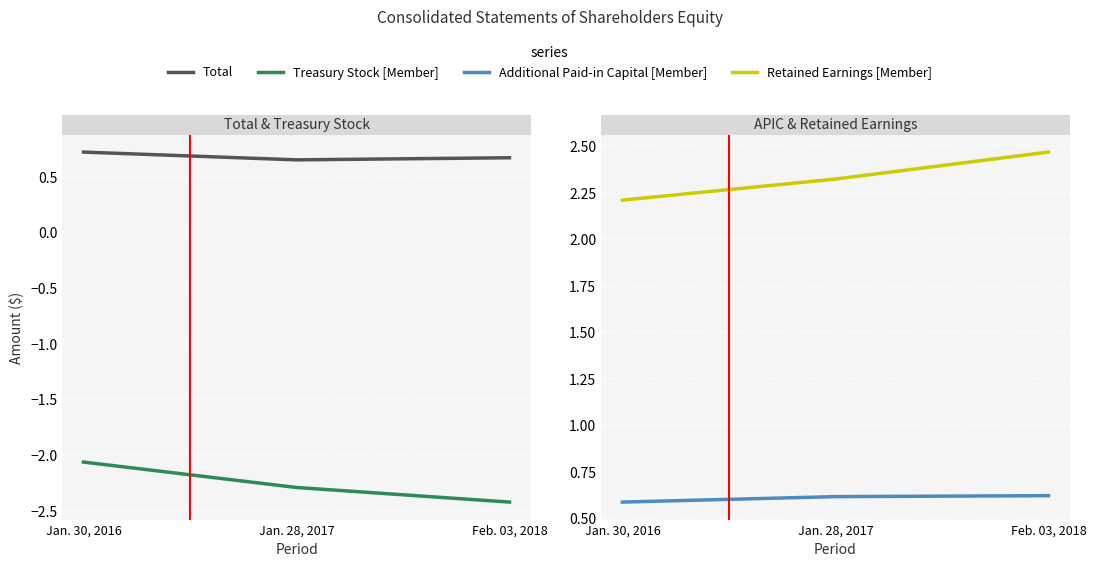

What is the sum of all Treasury Stock [Member] values?

-6776866